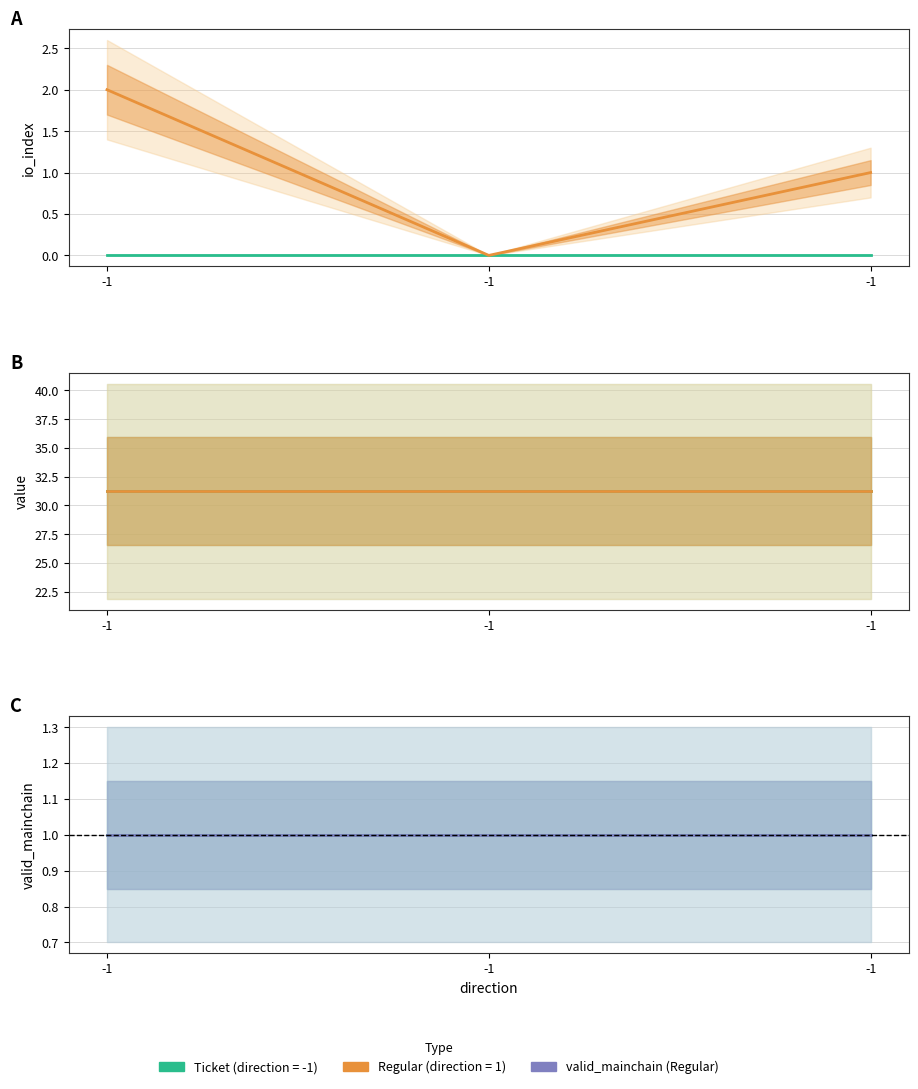

The value (Regular) series shows 31.2 at -1. True or false?

True